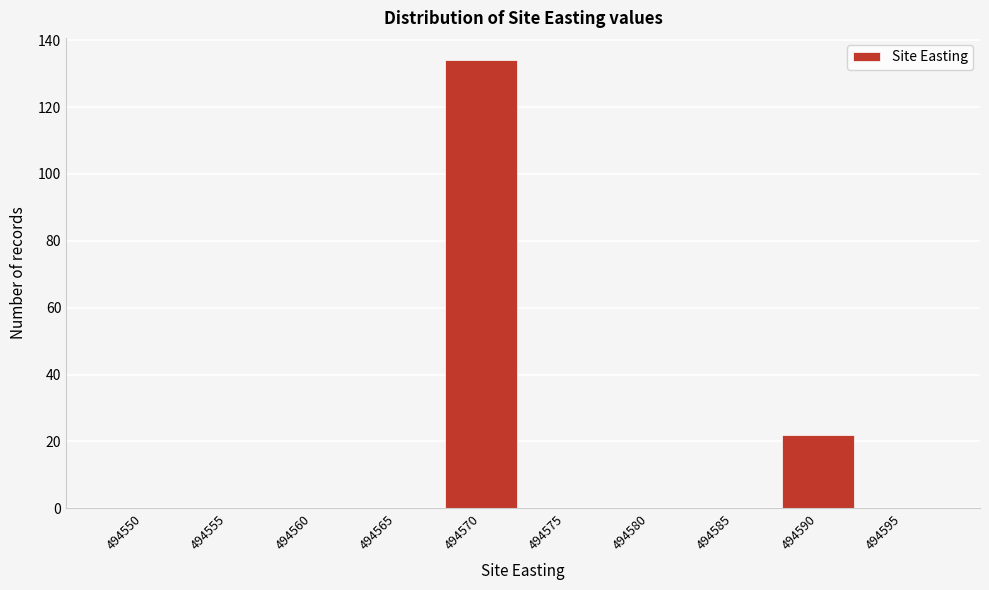

Reading left to right, what are all the values shown in this chart?

494550=0	494555=0	494560=0	494565=0	494570=134	494575=0	494580=0	494585=0	494590=22	494595=0